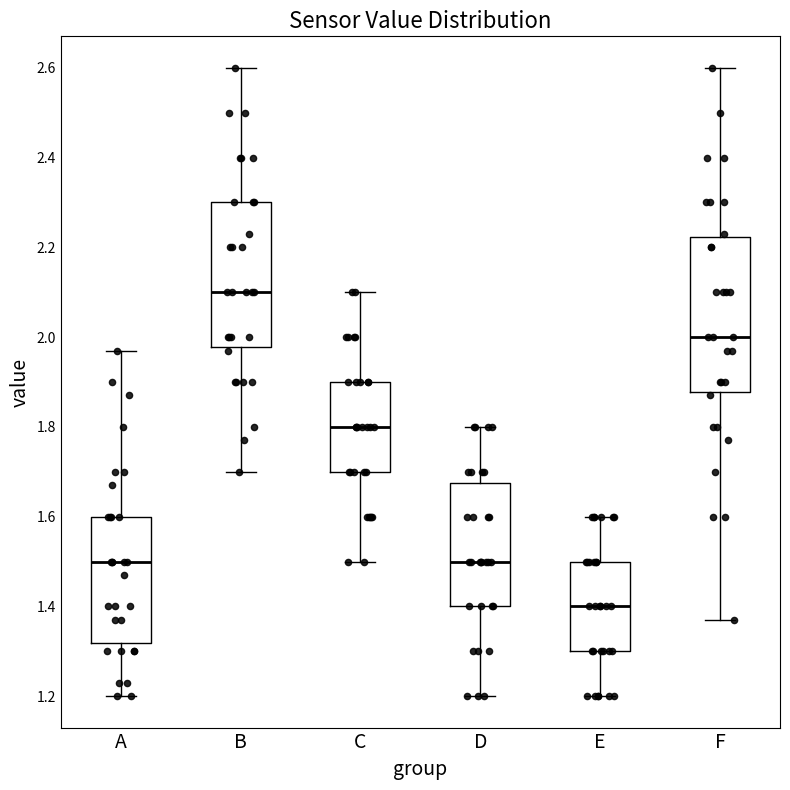

Where does the lower whisker of the box for D end on the y-axis? The values are not printed on the chart, so give them approximately, as read against the axis.

1.20